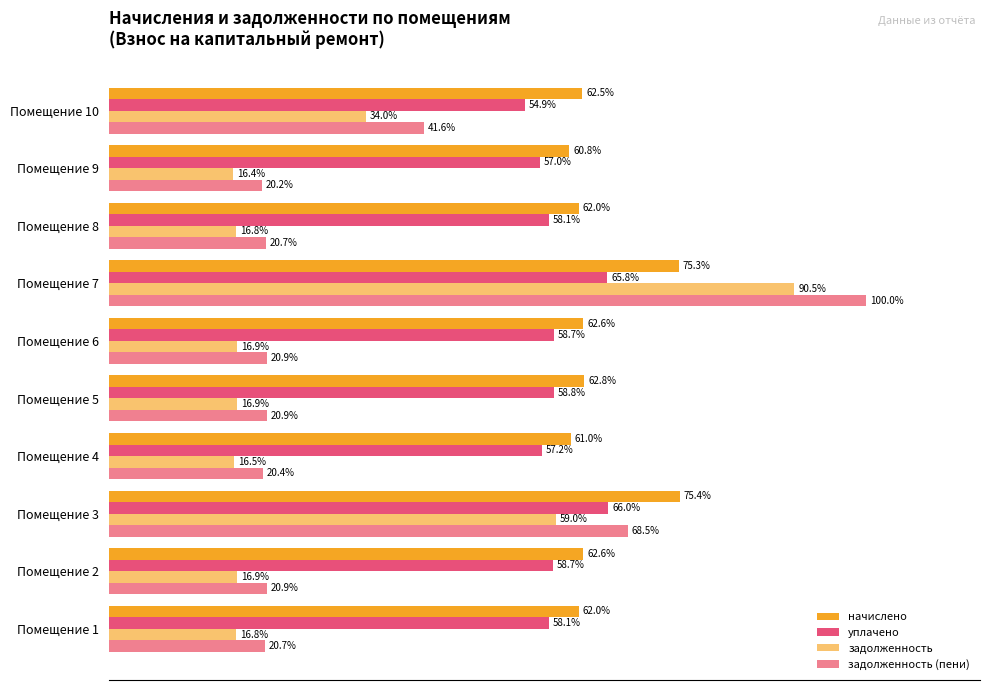

Rank the series by their average value, from highest to lowest.

начислено, уплачено, задолженность (пени), задолженность